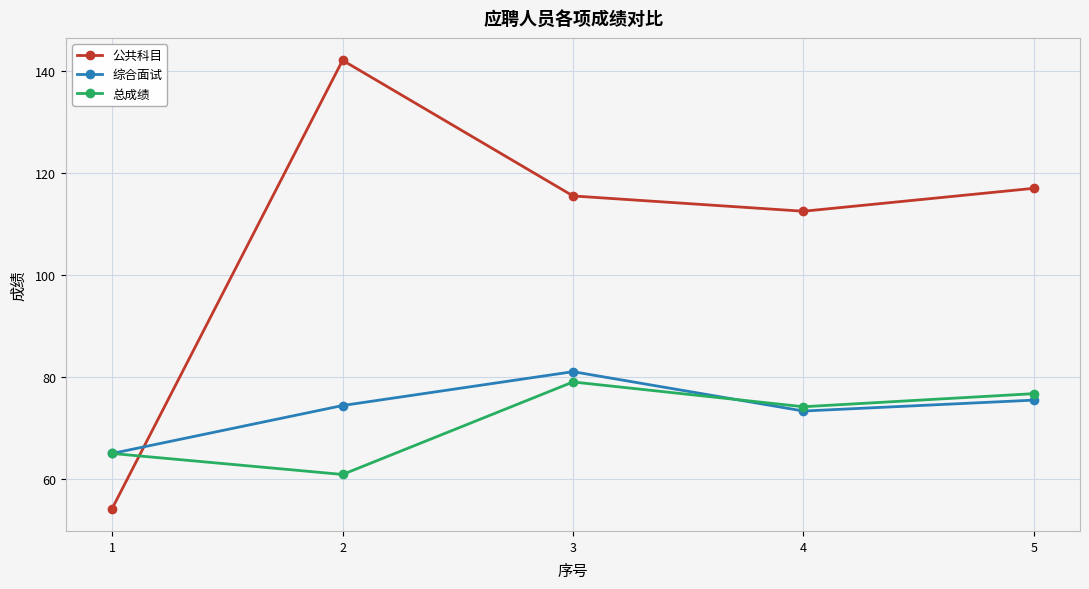

Which series has the largest range (max minus min)?

公共科目